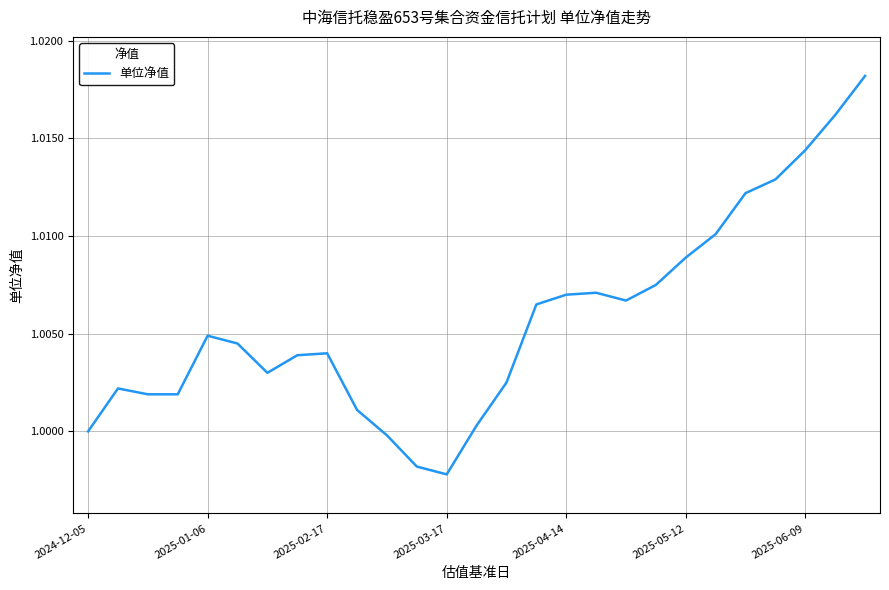

How many lines are shown in the chart?

1